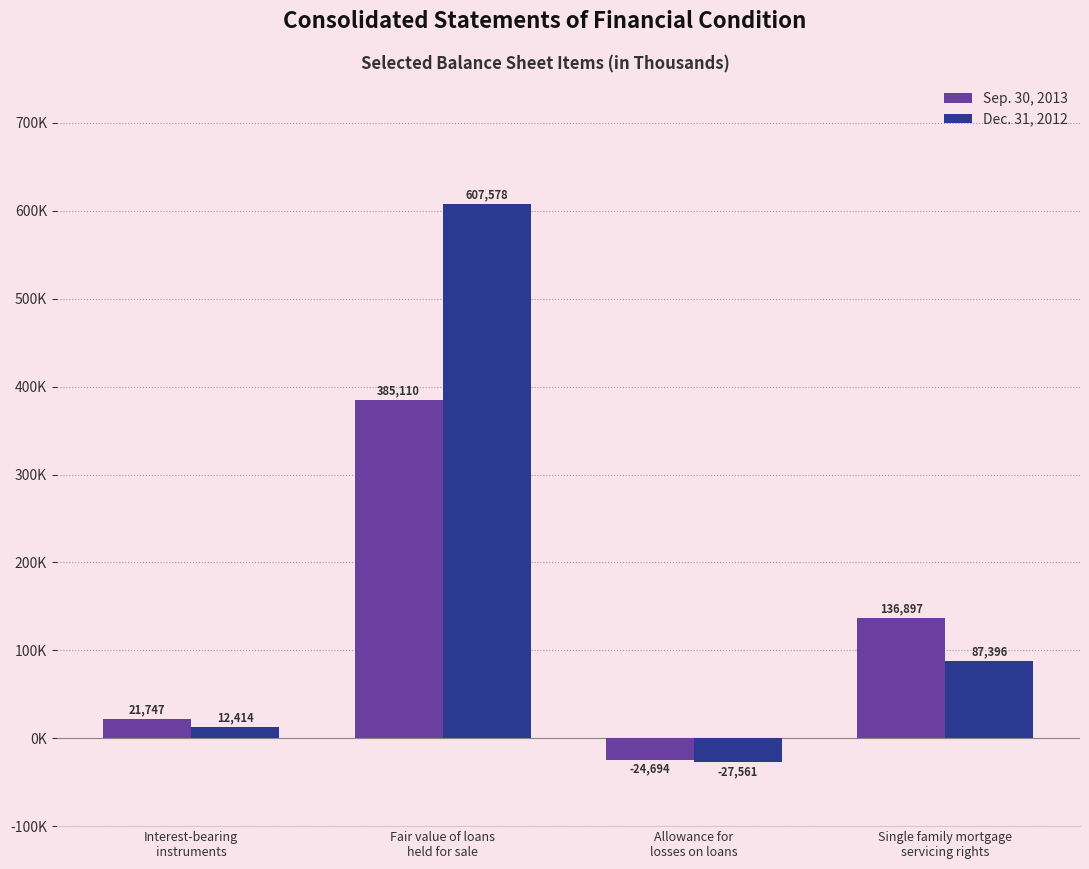

Are the bars grouped side by side (vs. stacked)?

Yes